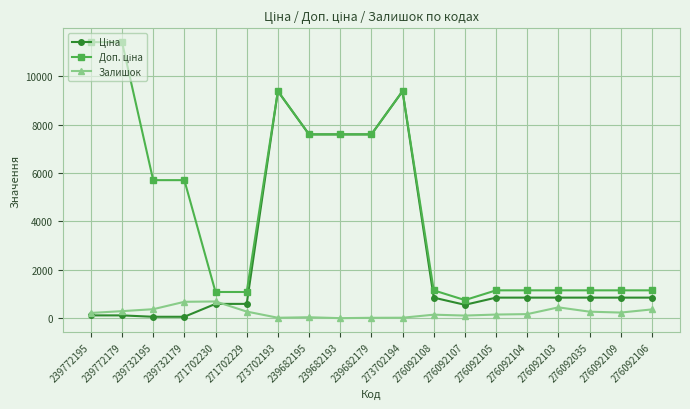

What is the label of the 9th point from the right?

273702194